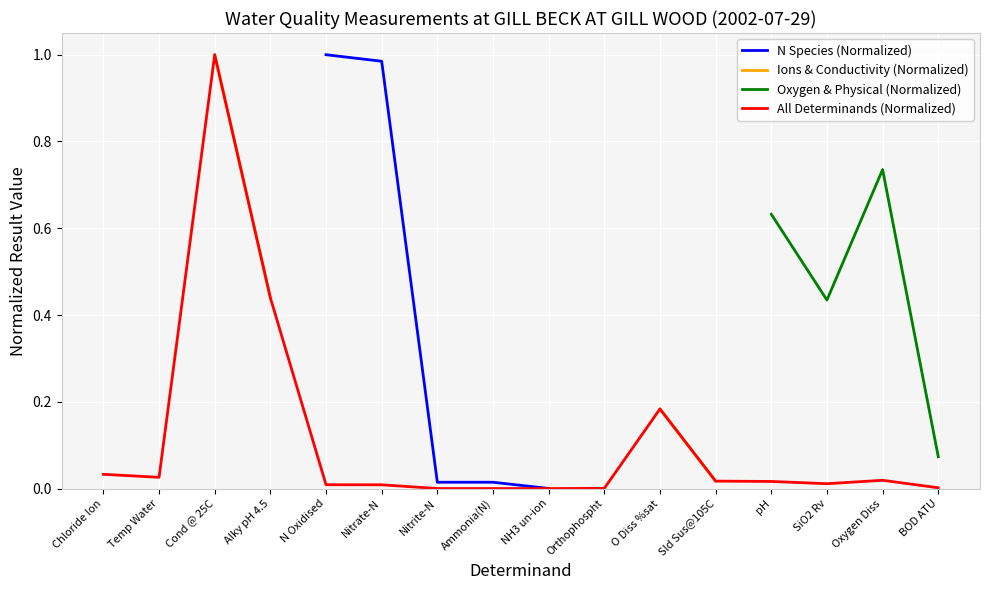

True or false: All Determinands (Normalized) and Oxygen & Physical (Normalized) intersect in this chart.

False